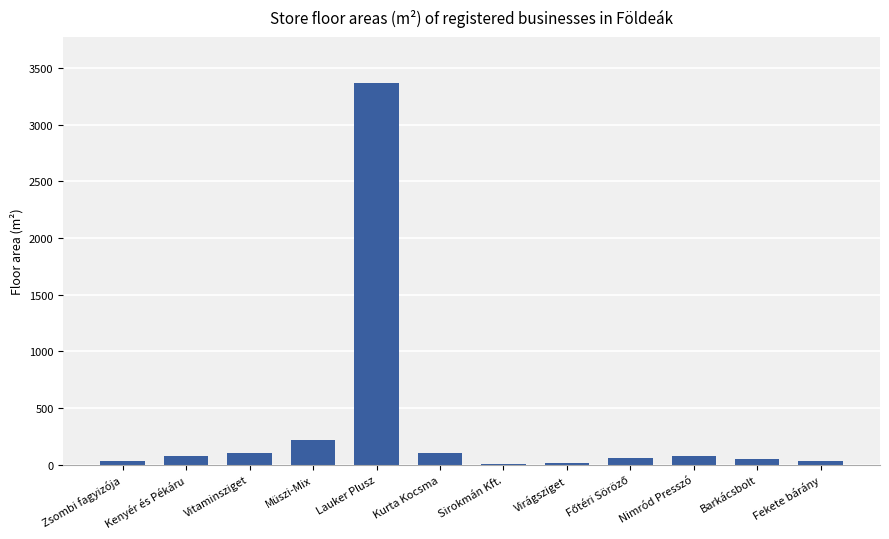

Where is the data nearest to the value 1689?

Müszi-Mix